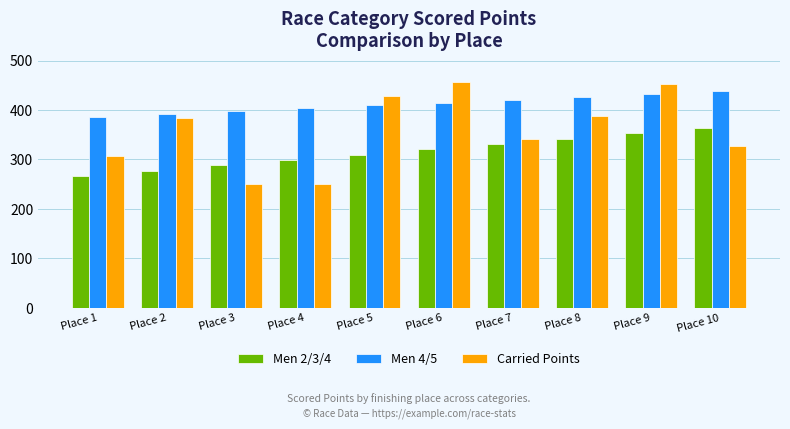

What is the total value across all series at Place 1?

959.8